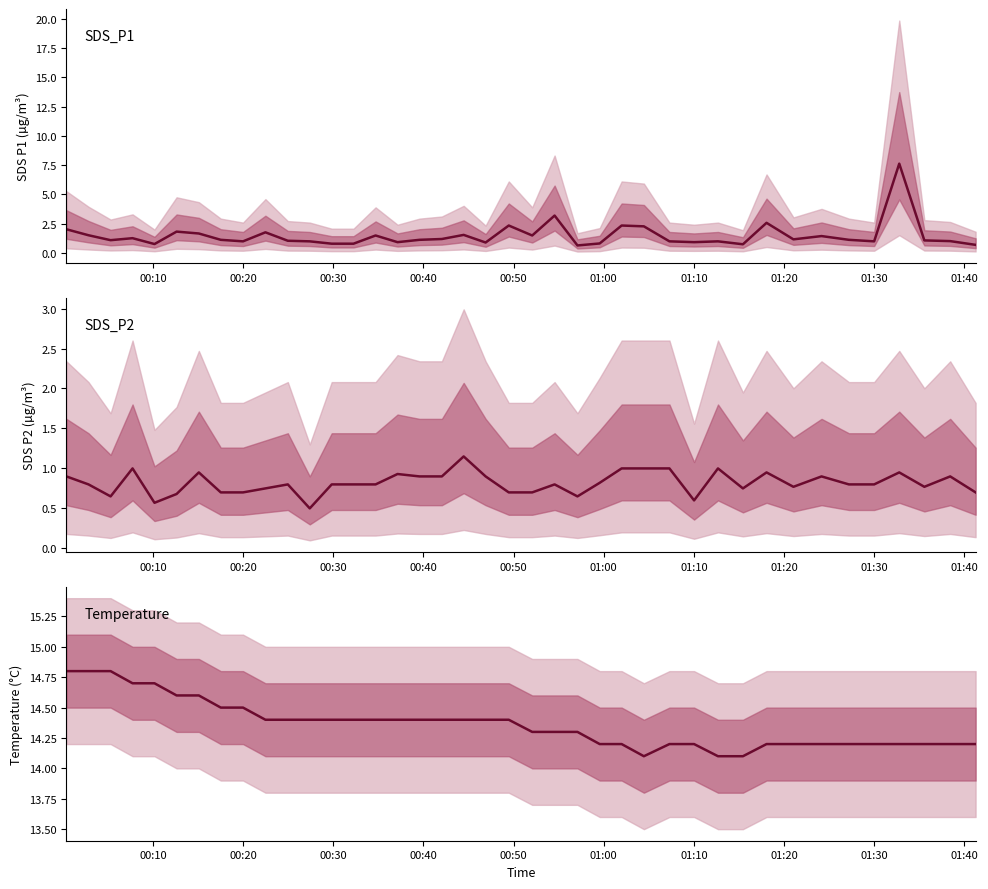

At how many categories does at least one series exceed 8?

40